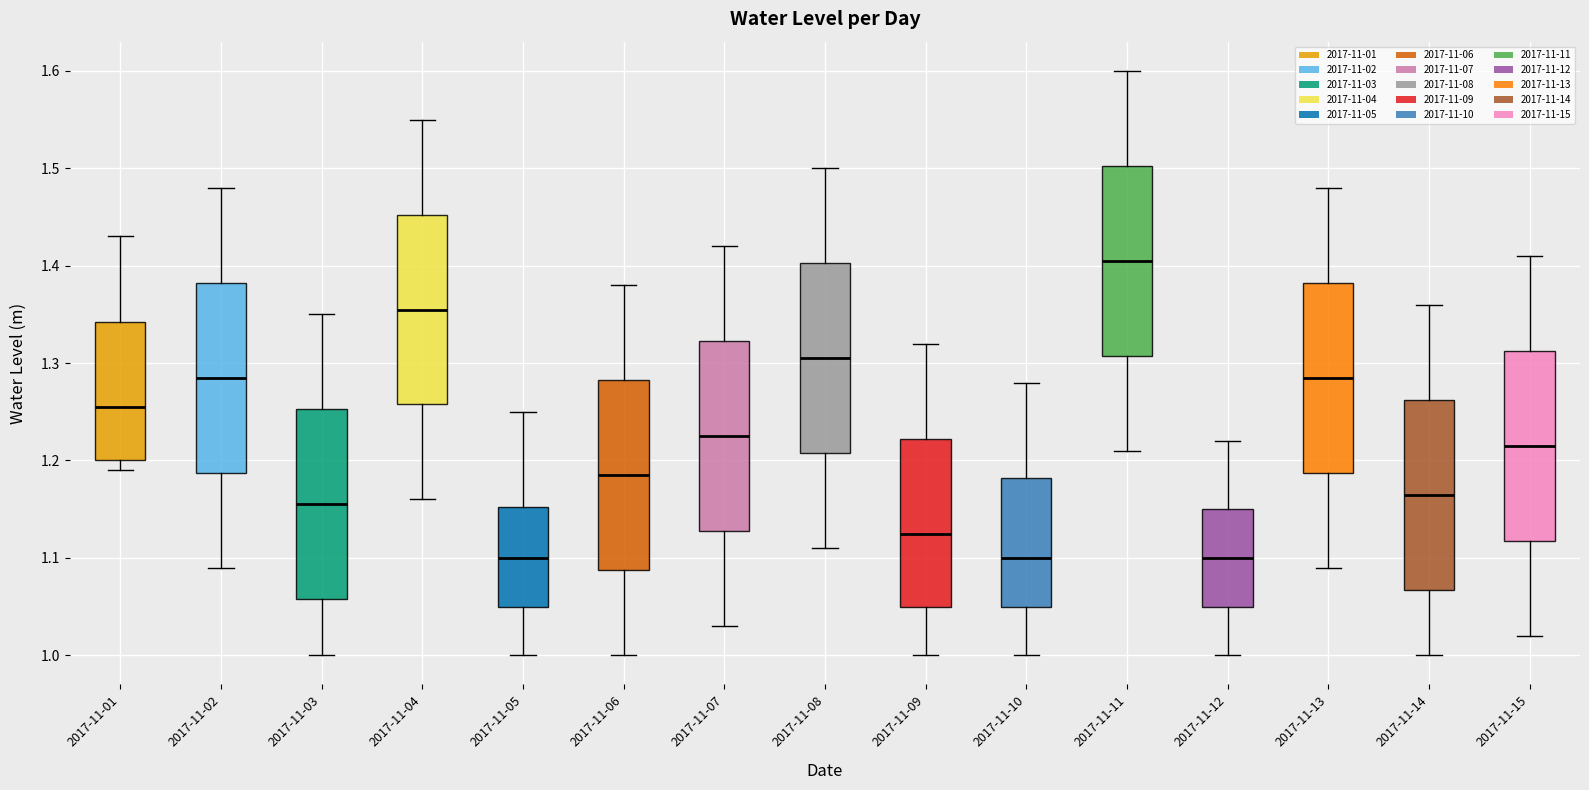

Reading left to right, read every box against the y-axis: the position of its median line, the range the box covers, and the ends of its whiskers. The values are not printed on the chart, so give them approximately, as read against the axis.

2017-11-01: median 1.26, box 1.20 to 1.34, whiskers 1.19 to 1.43
2017-11-02: median 1.29, box 1.19 to 1.38, whiskers 1.09 to 1.48
2017-11-03: median 1.16, box 1.06 to 1.25, whiskers 1.00 to 1.35
2017-11-04: median 1.36, box 1.26 to 1.45, whiskers 1.16 to 1.55
2017-11-05: median 1.10, box 1.05 to 1.15, whiskers 1.00 to 1.25
2017-11-06: median 1.19, box 1.09 to 1.28, whiskers 1.00 to 1.38
2017-11-07: median 1.23, box 1.13 to 1.32, whiskers 1.03 to 1.42
2017-11-08: median 1.31, box 1.21 to 1.40, whiskers 1.11 to 1.50
2017-11-09: median 1.13, box 1.05 to 1.22, whiskers 1.00 to 1.32
2017-11-10: median 1.10, box 1.05 to 1.18, whiskers 1.00 to 1.28
2017-11-11: median 1.41, box 1.31 to 1.50, whiskers 1.21 to 1.60
2017-11-12: median 1.10, box 1.05 to 1.15, whiskers 1.00 to 1.22
2017-11-13: median 1.29, box 1.19 to 1.38, whiskers 1.09 to 1.48
2017-11-14: median 1.17, box 1.07 to 1.26, whiskers 1.00 to 1.36
2017-11-15: median 1.22, box 1.12 to 1.31, whiskers 1.02 to 1.41